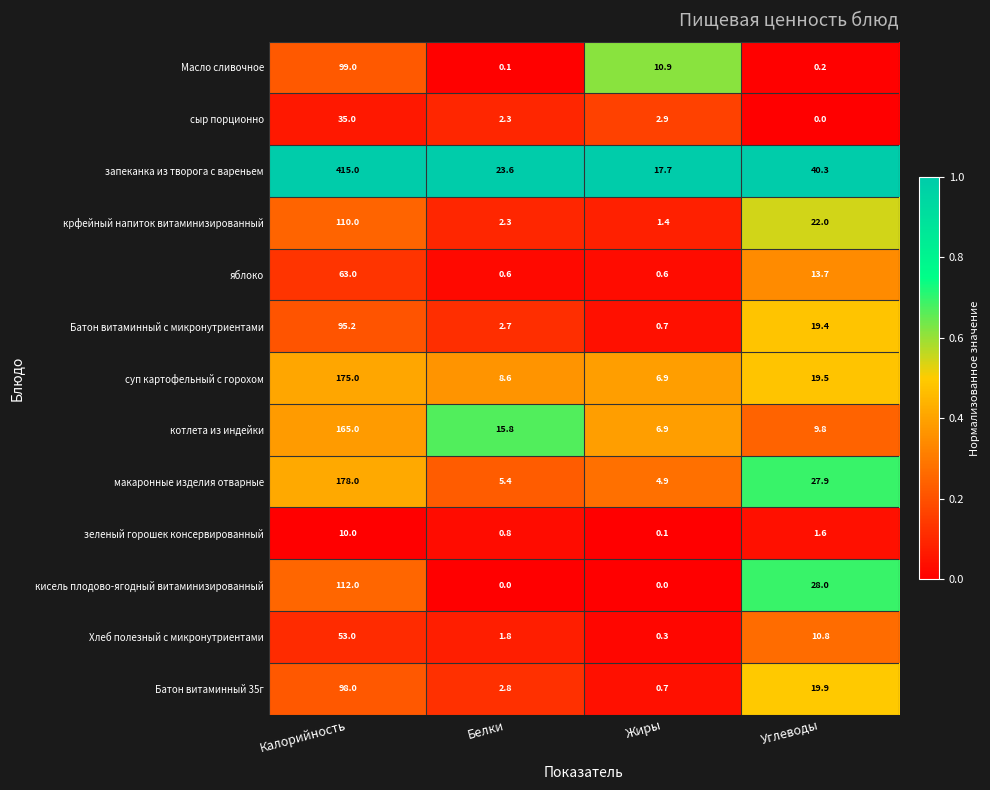

What is the spread (max minus min) of values at Углеводы?

40.3